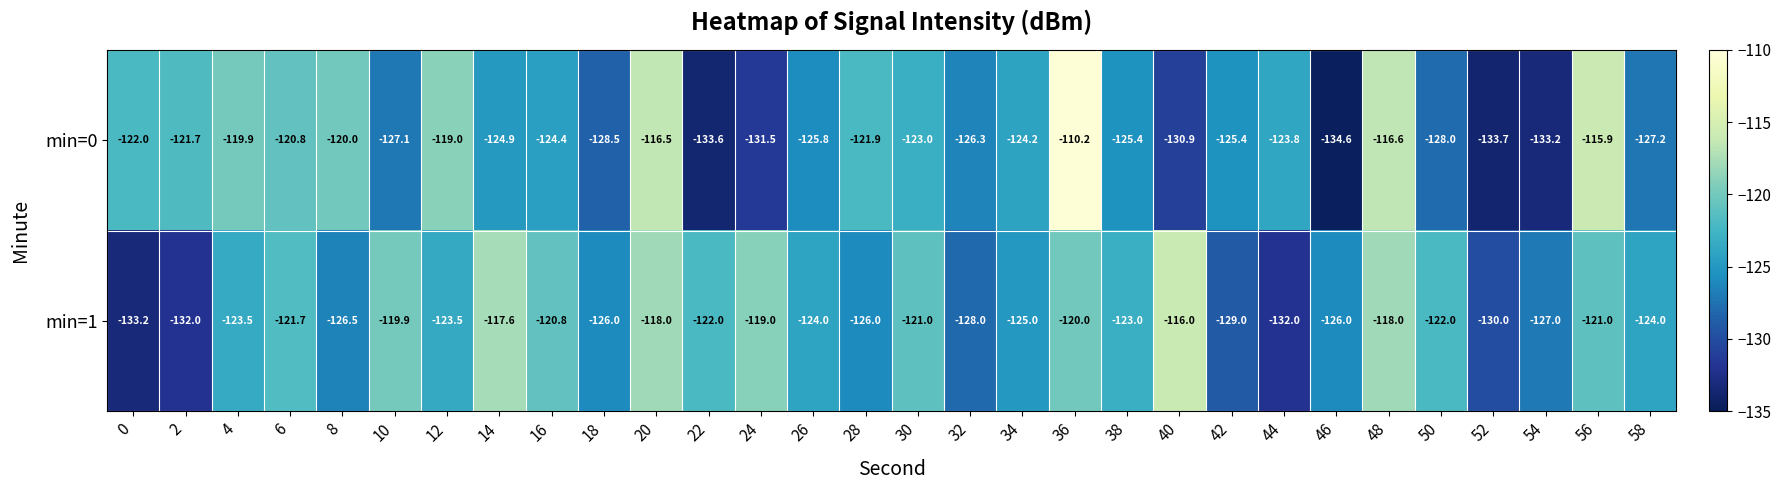

At which category is the sum across all series the highest?

36